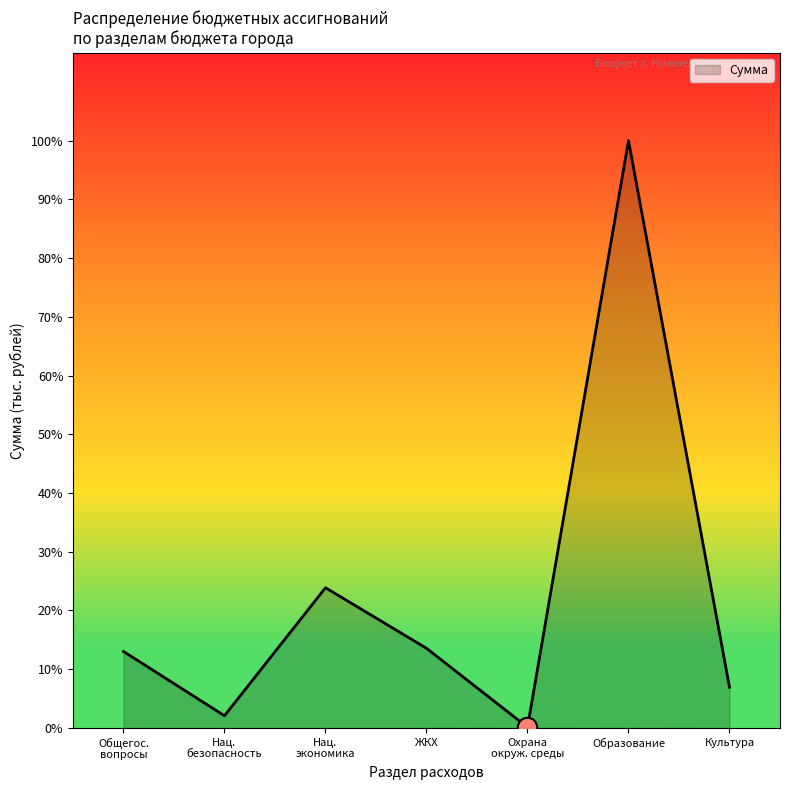

Which category has the lowest value across all series?

Охрана
окруж. среды